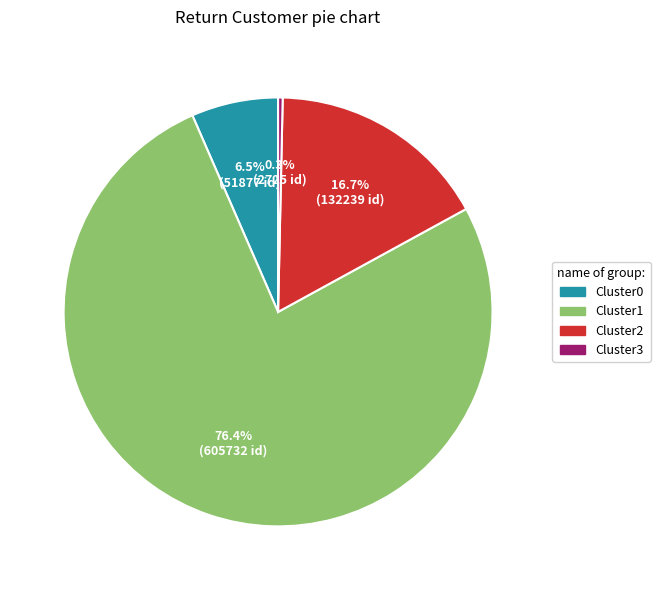

Rank the categories by value from highest to lowest.

Cluster1, Cluster2, Cluster0, Cluster3